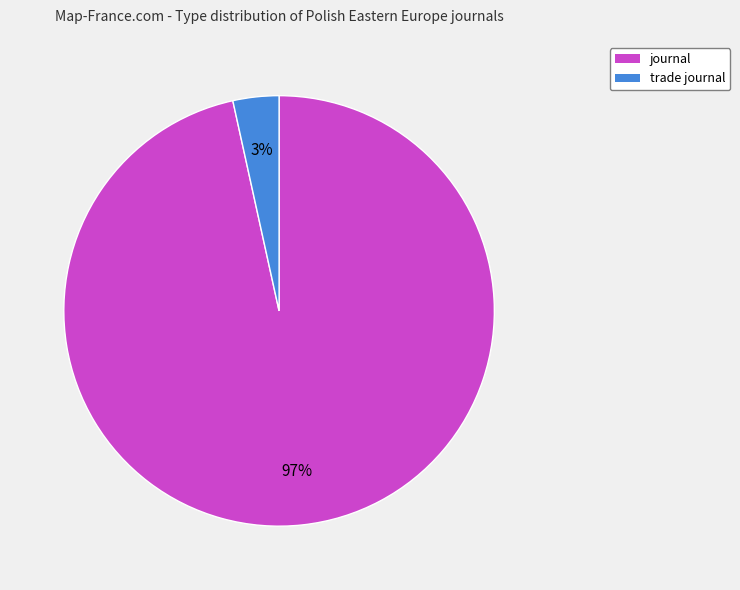

True or false: trade journal accounts for 12% of the total.

False